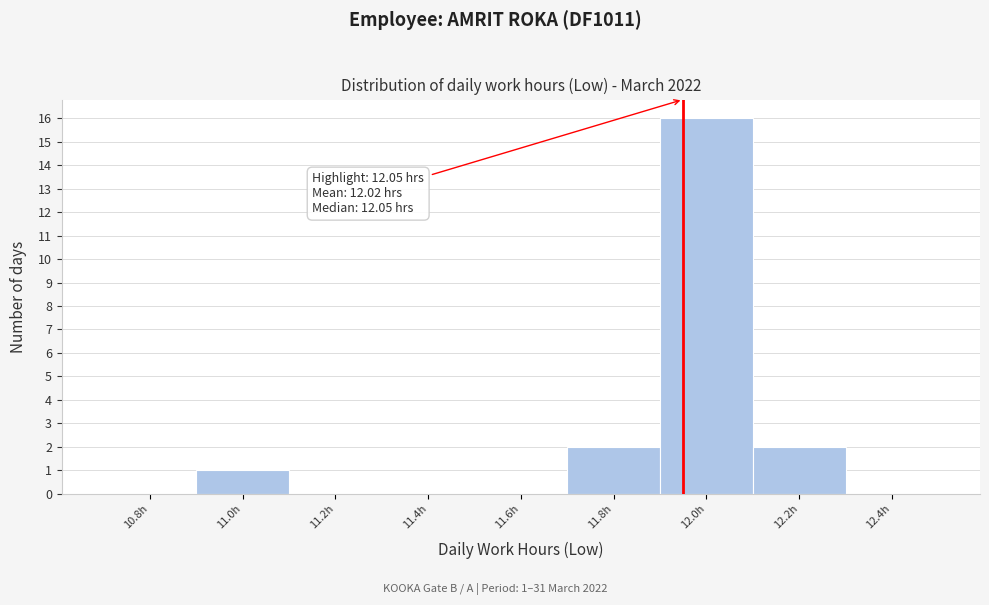

Reading left to right, what are all the values shown in this chart?

10.8h=0	11.0h=1	11.2h=0	11.4h=0	11.6h=0	11.8h=2	12.0h=16	12.2h=2	12.4h=0